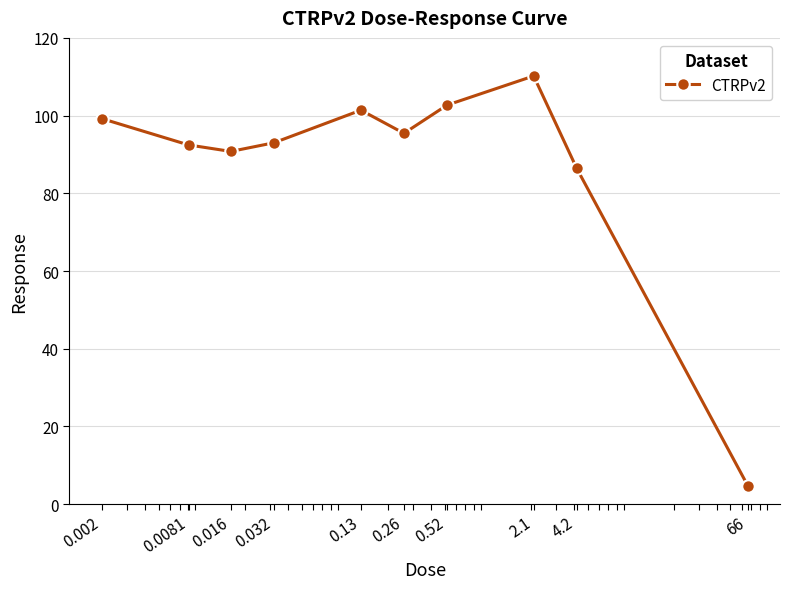

What is the smallest value displayed?

4.8